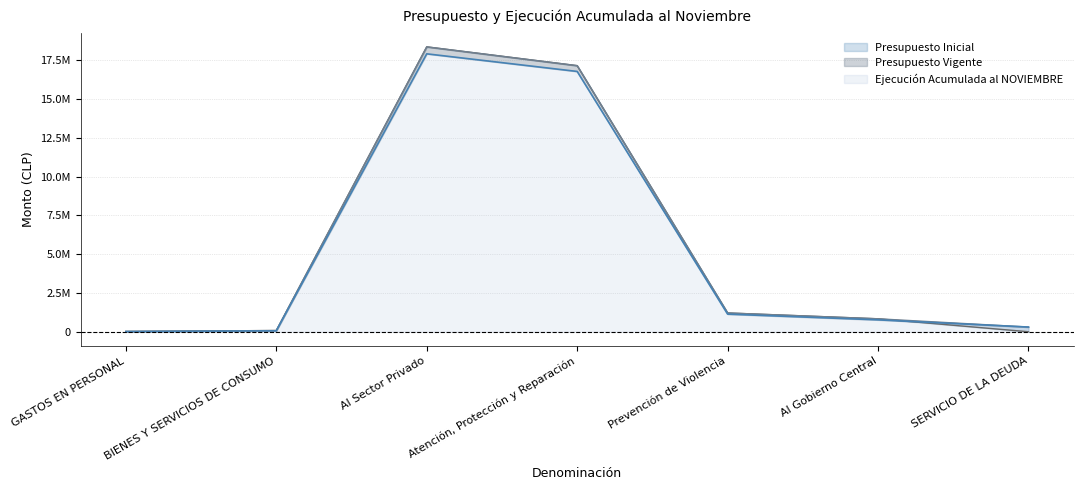

List the series in order of their overall mean, highest first.

Presupuesto Vigente, Presupuesto Inicial, Ejecución Acumulada al NOVIEMBRE